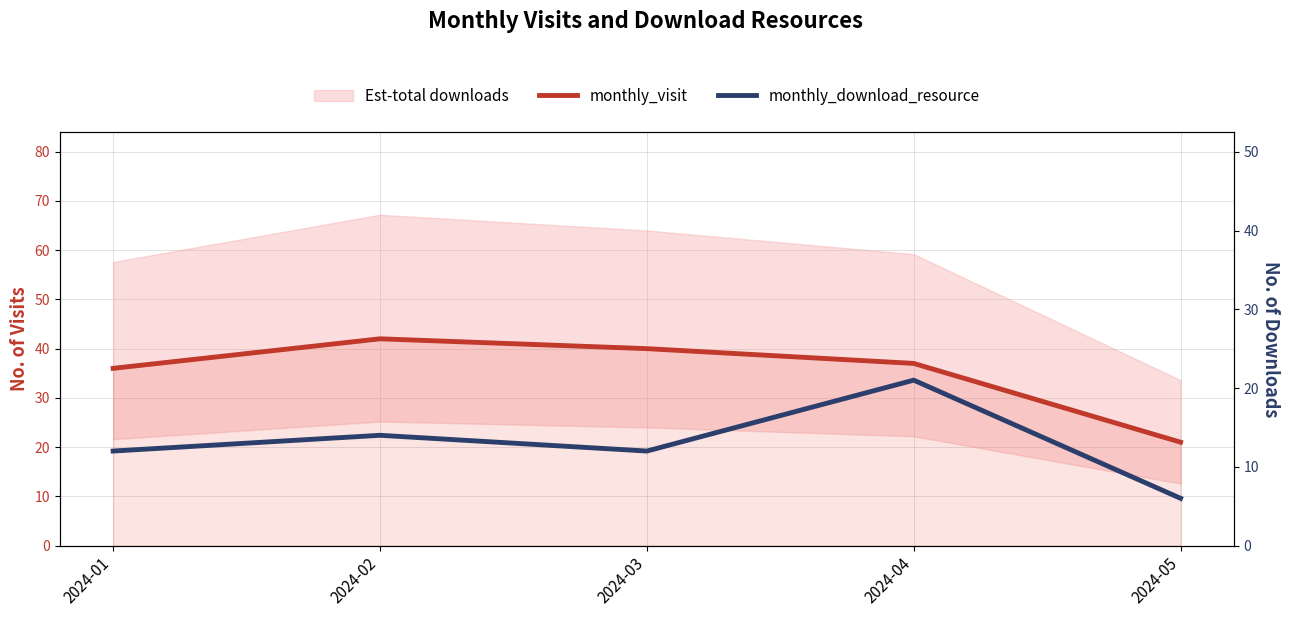

Reading left to right, transcribe all the data shown in this chart.

monthly_visit: 2024-01=36	2024-02=42	2024-03=40	2024-04=37	2024-05=21
monthly_download_resource: 2024-01=12	2024-02=14	2024-03=12	2024-04=21	2024-05=6